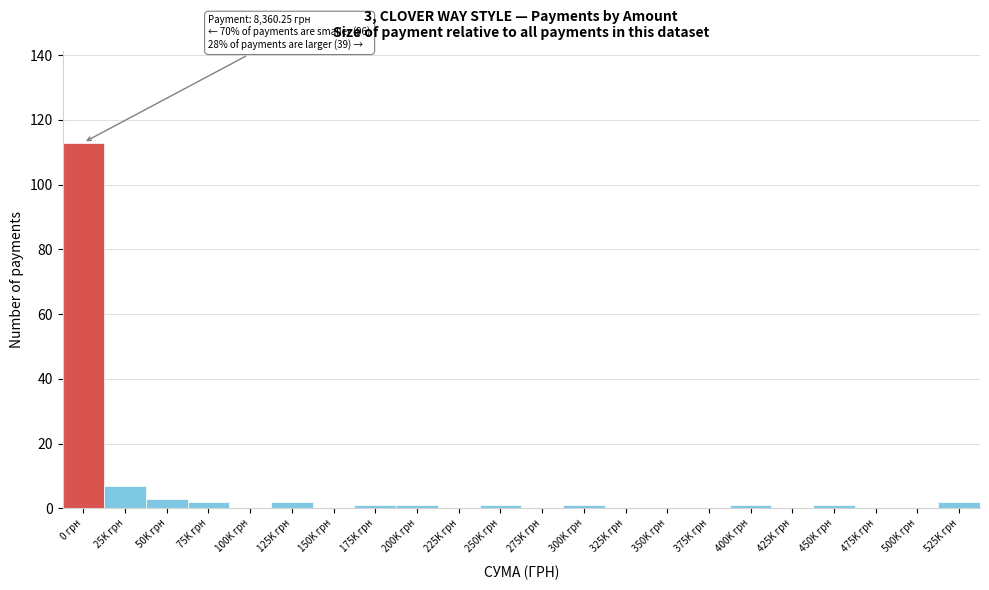

Reading left to right, transcribe all the data shown in this chart.

0 грн=113	25K грн=7	50K грн=3	75K грн=2	100K грн=0	125K грн=2	150K грн=0	175K грн=1	200K грн=1	225K грн=0	250K грн=1	275K грн=0	300K грн=1	325K грн=0	350K грн=0	375K грн=0	400K грн=1	425K грн=0	450K грн=1	475K грн=0	500K грн=0	525K грн=2